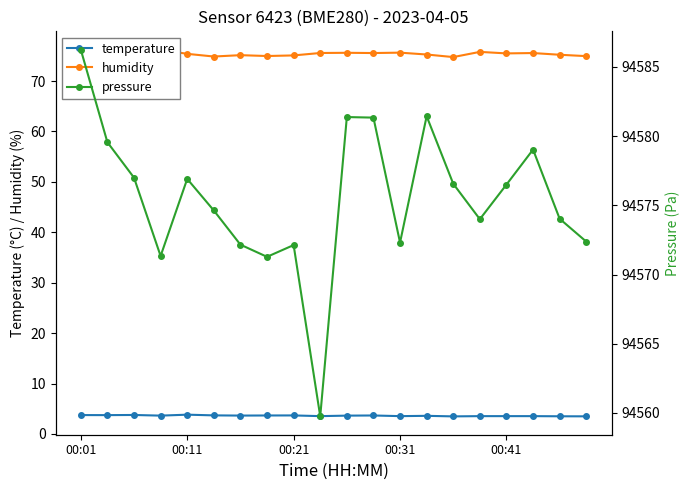

True or false: humidity and pressure cross at least once.

False